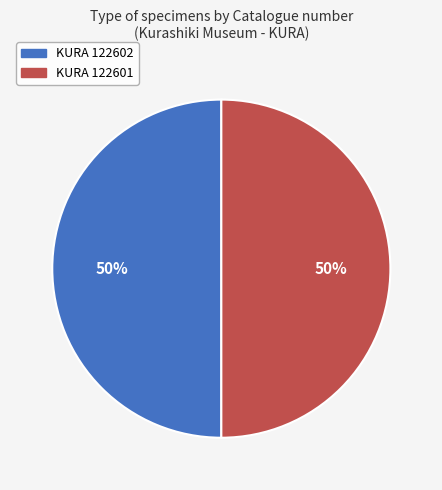

Combined, do KURA 122601 and KURA 122602 account for over 50%?

Yes